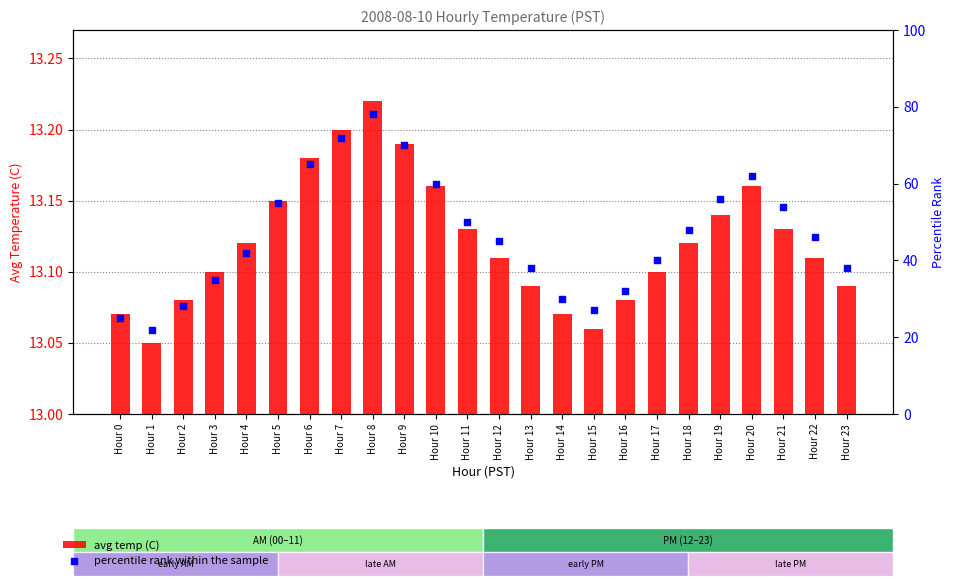

Which series contains the highest Y value?

percentile rank within the sample